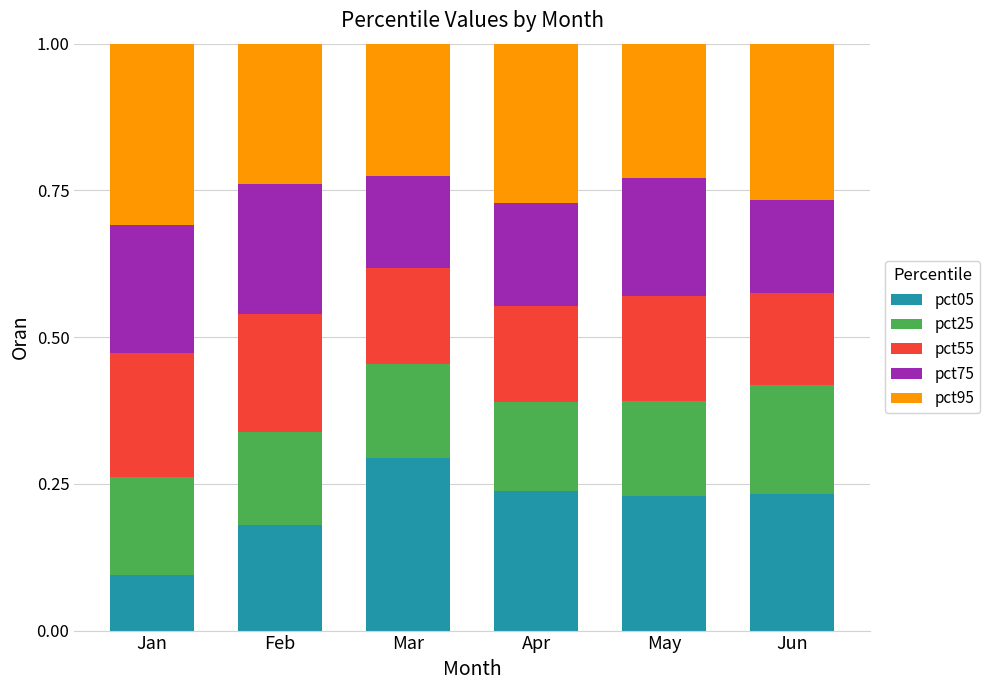

At which label is pct05 closest to 0?

Jan